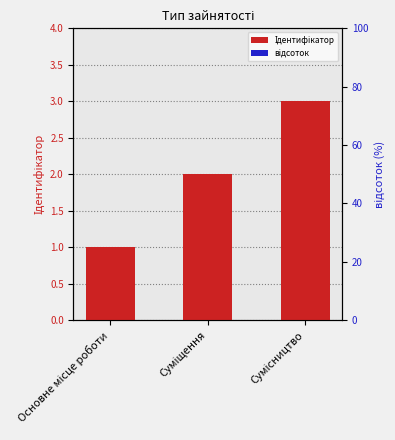

Count the number of data series in this chart.

2